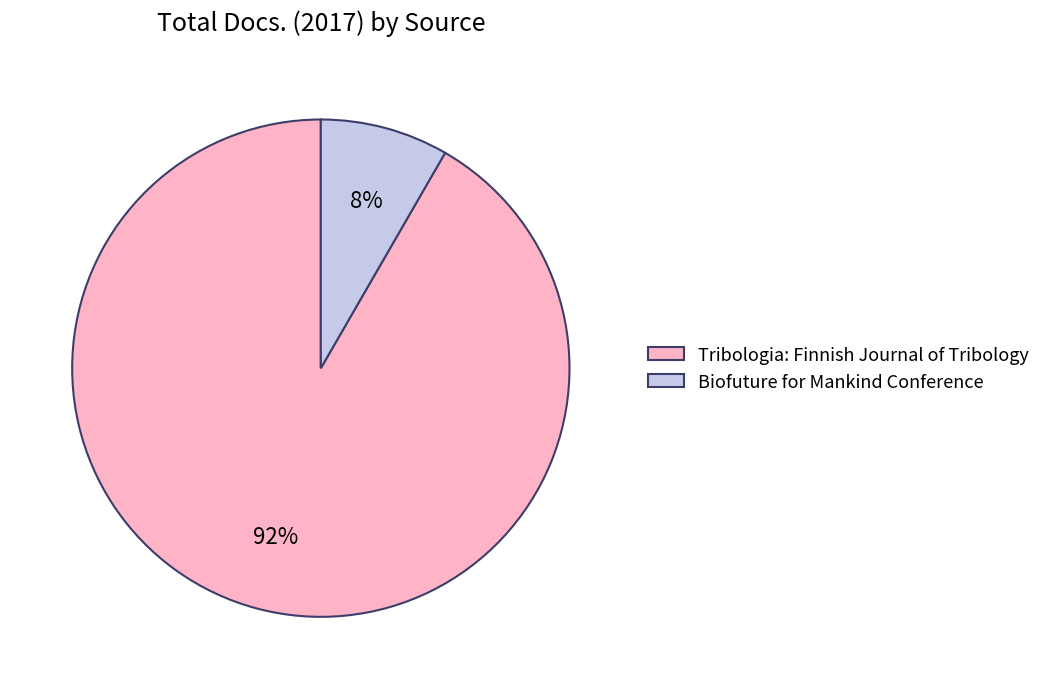

To the nearest percent, what is the average slice percentage?

50%